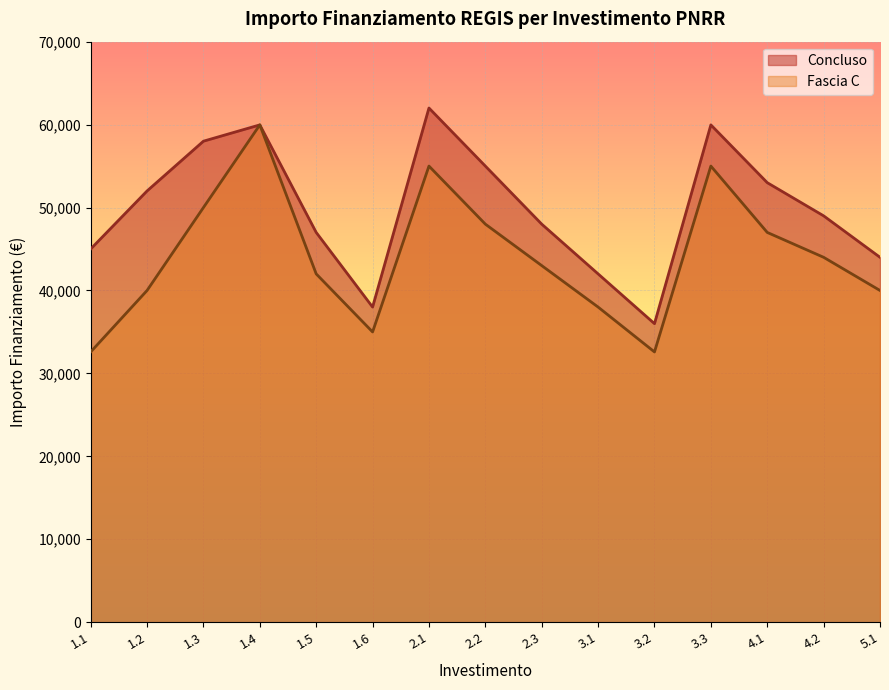

The value of Fascia C at 4.2 is 44000. True or false?

True